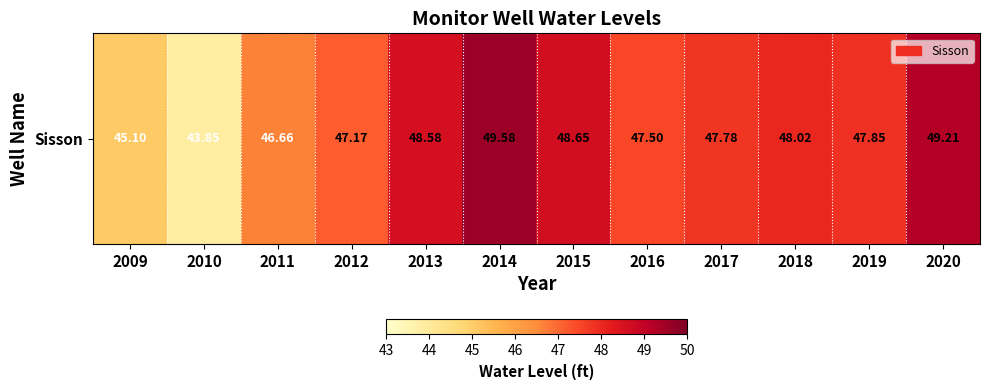

What is the approximate value at 2016?

47.5